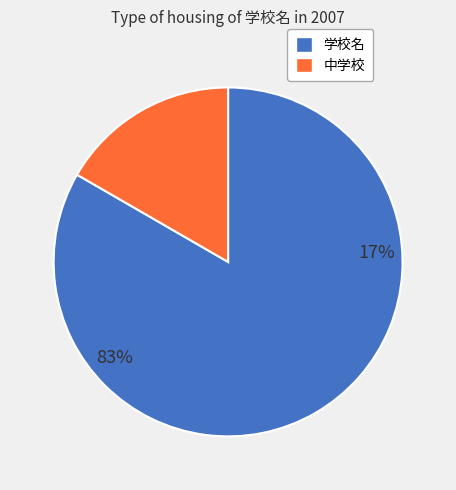

Rank the categories by value from lowest to highest.

中学校, 学校名